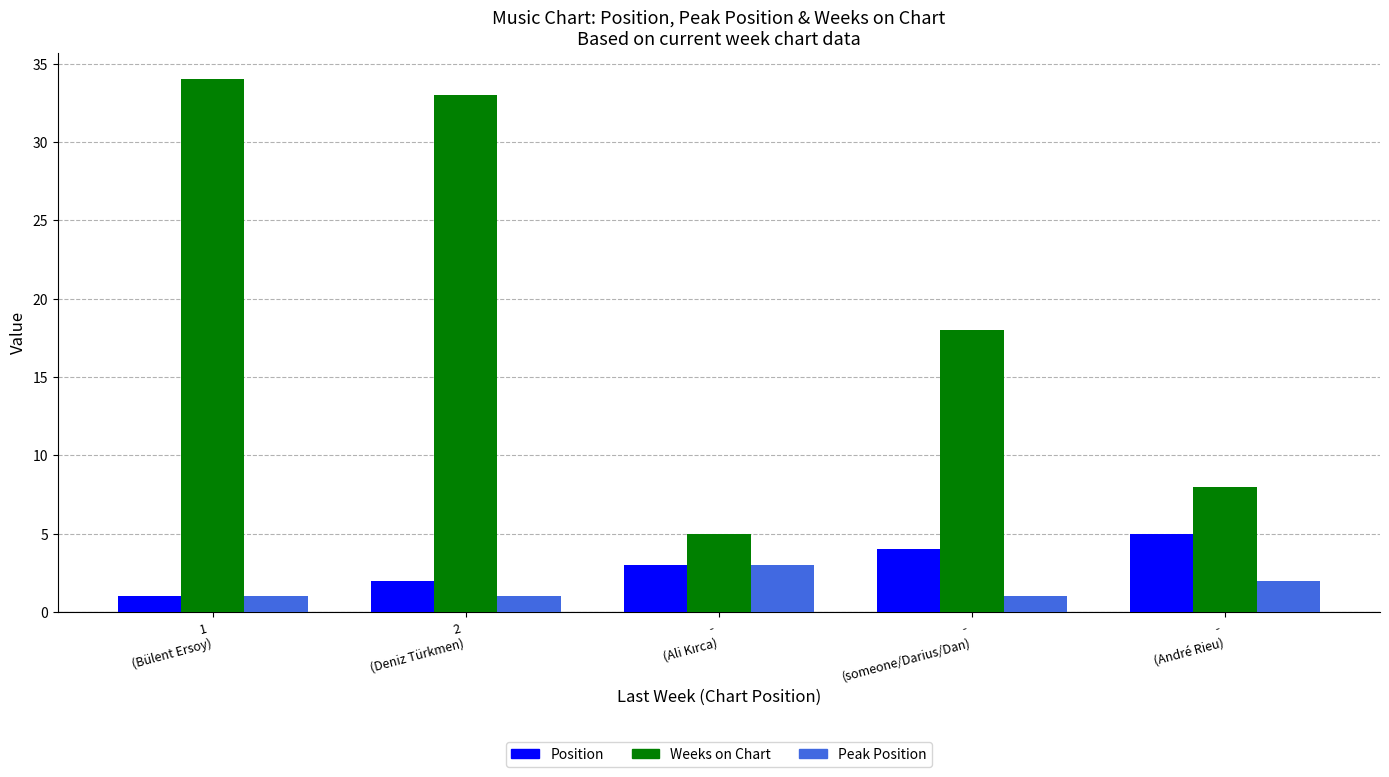

Count the number of categories in the chart.

5